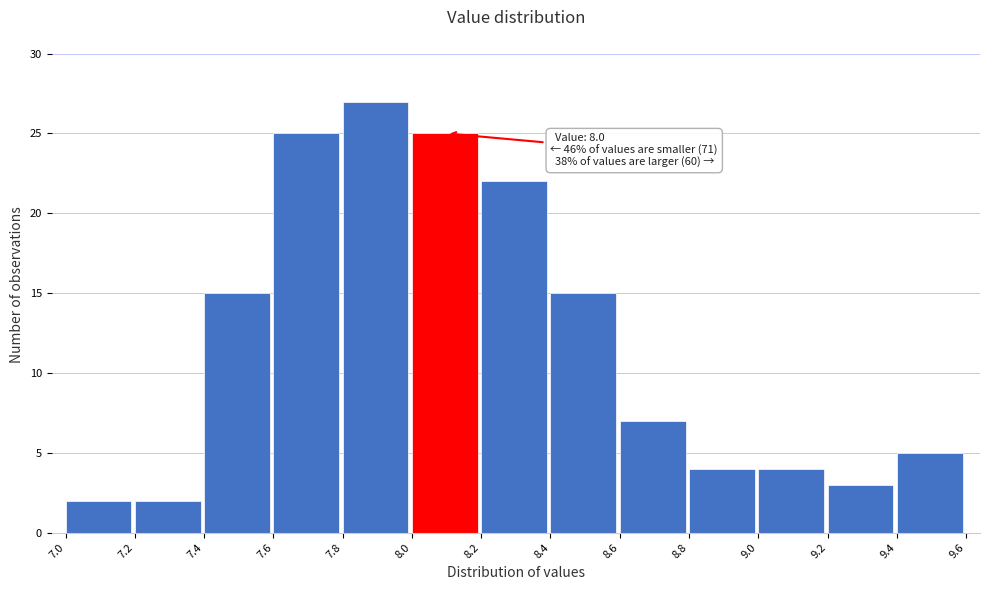

Which range on the x-axis has the tallest bar?

7.8 to 8.0